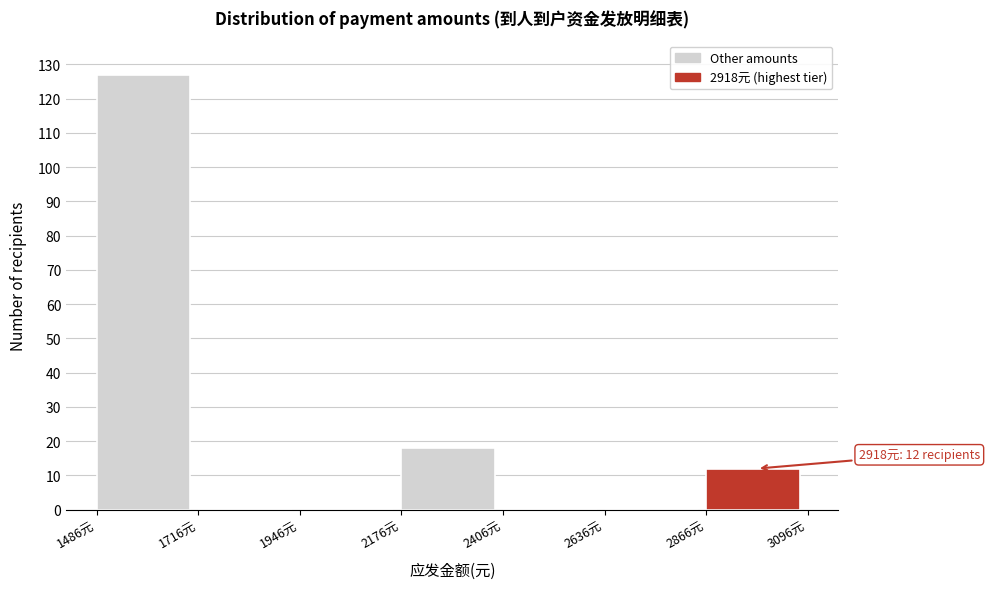

Over which range of the x-axis is the bar tallest?

1500 to 1700